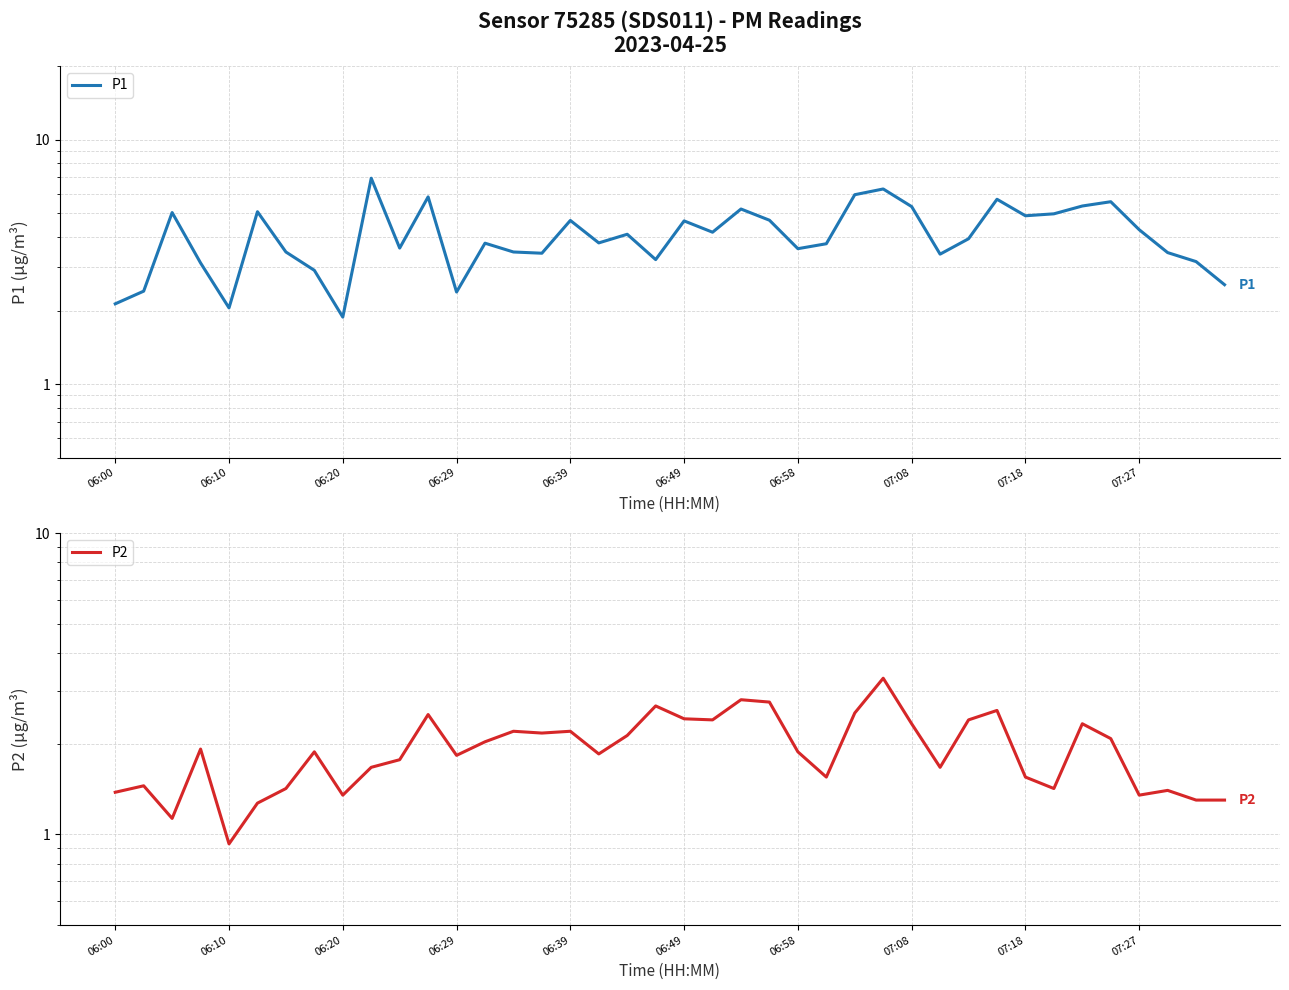

What is the value of the P1 point at the 17th from the left?

4.7